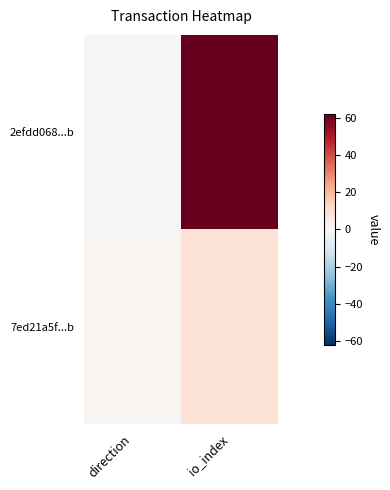

What is the greatest value displayed?

62